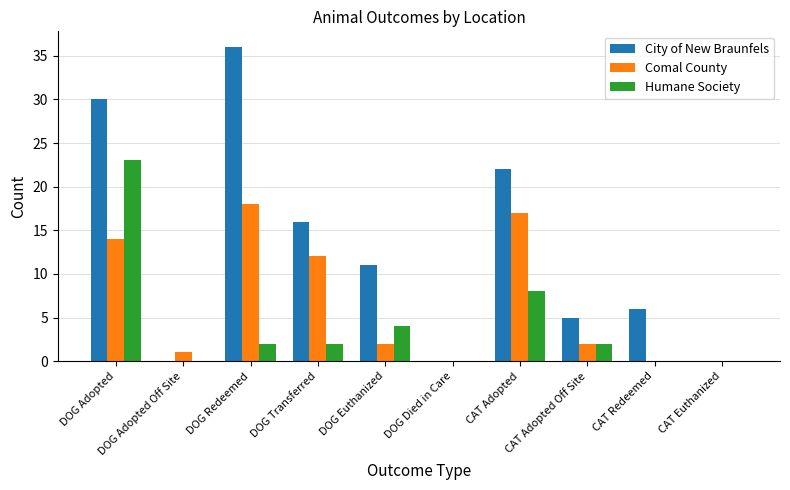

What is the sum of all City of New Braunfels values?

126